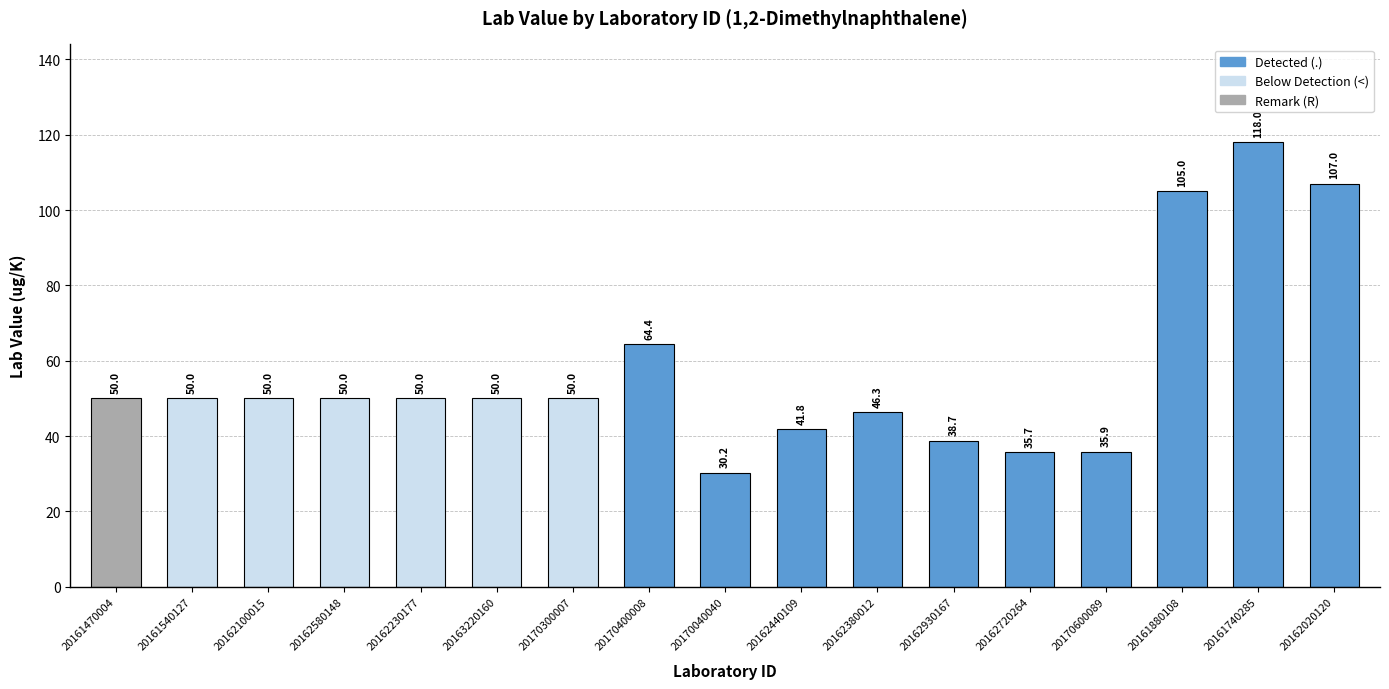

What is the difference between the second highest and second lowest values?

71.3